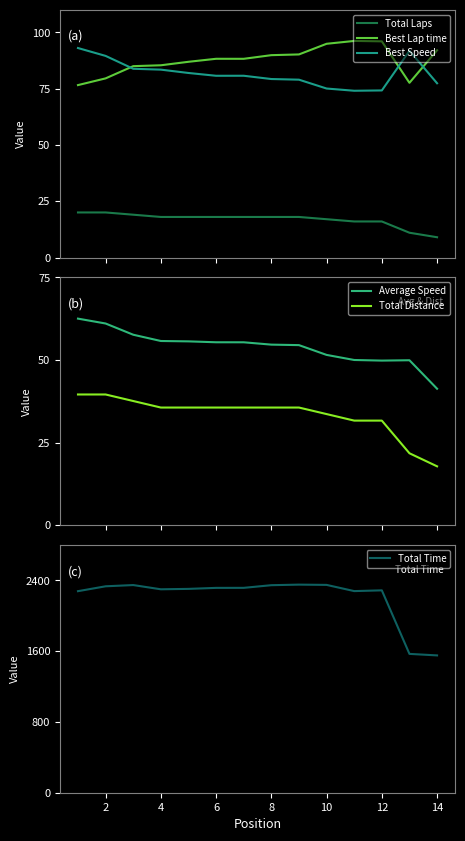

The value of Total Time at 14 is 566.3. True or false?

False